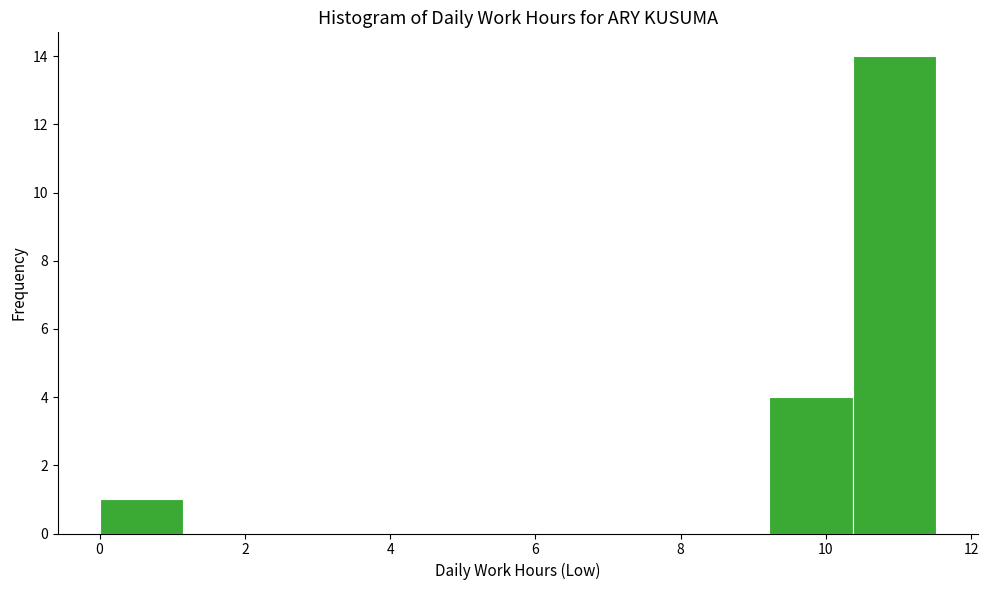

Over which range of the x-axis is the bar tallest?

10.4 to 11.6